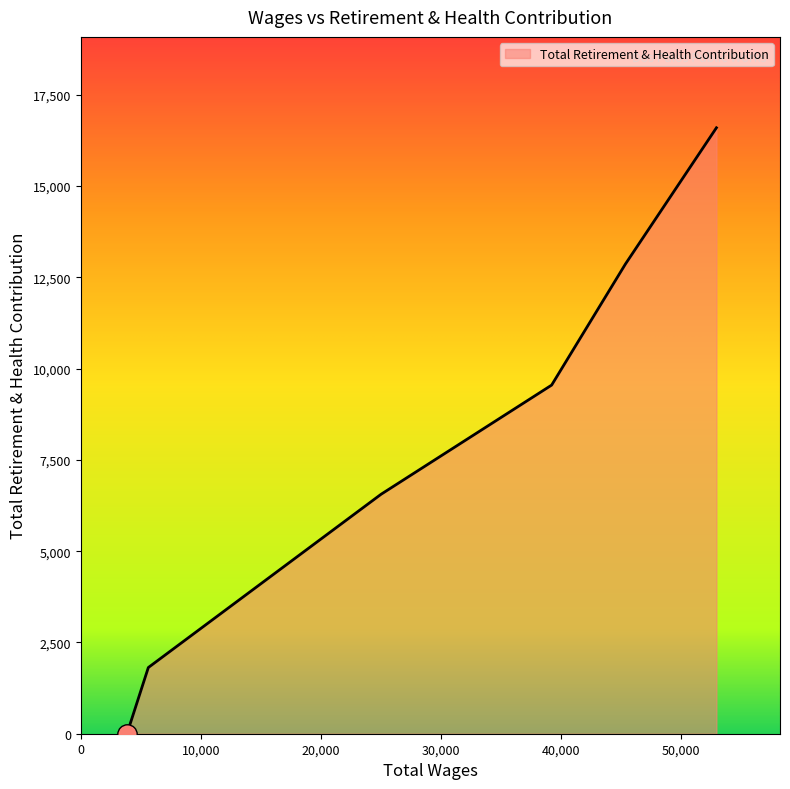

What is the greatest value displayed?

16597